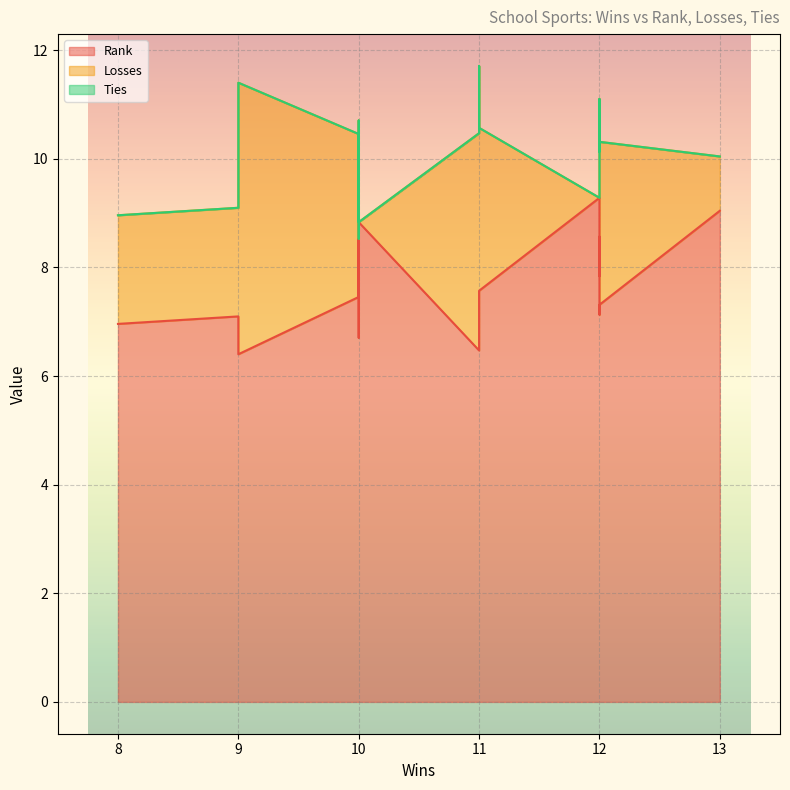

In Losses, how many points are lower than both neighbors (excluding endpoints)?

2